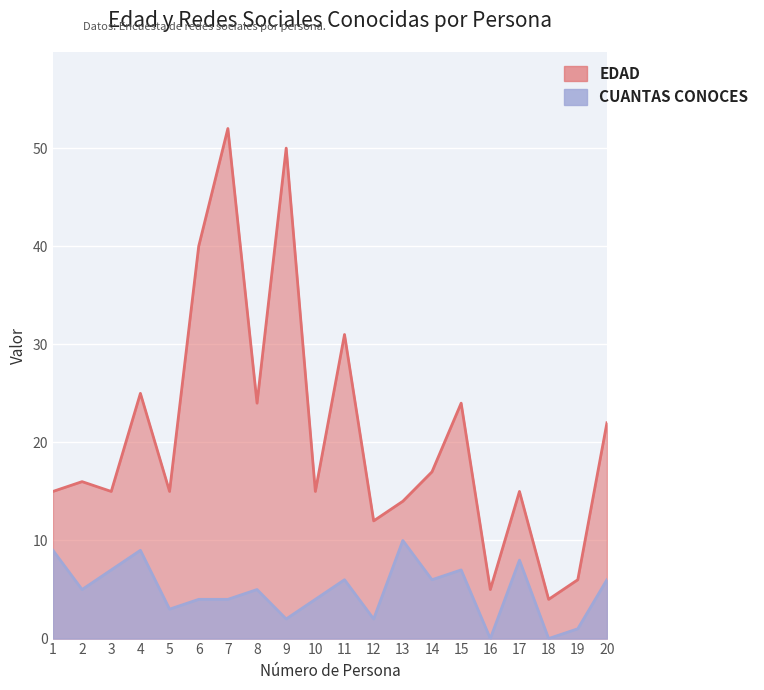

Which series changed the most between 8 and 17?

EDAD